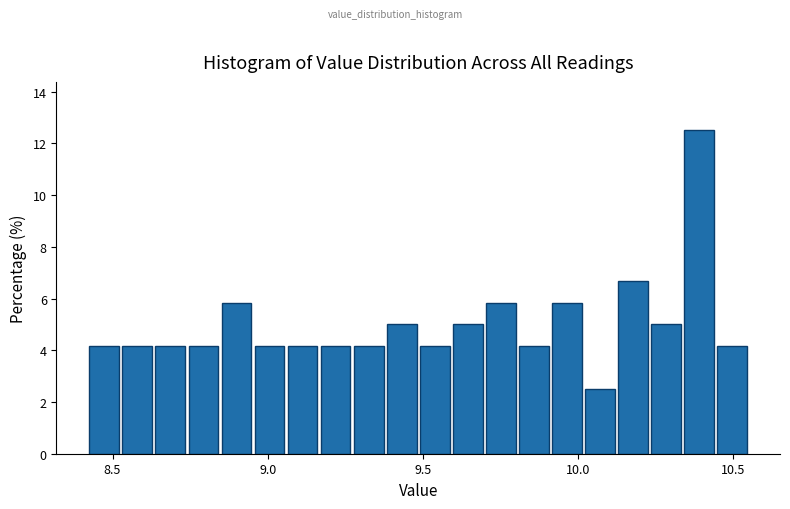

Read against the x-axis, roughly where is the centre of the tallest bar?

10.40